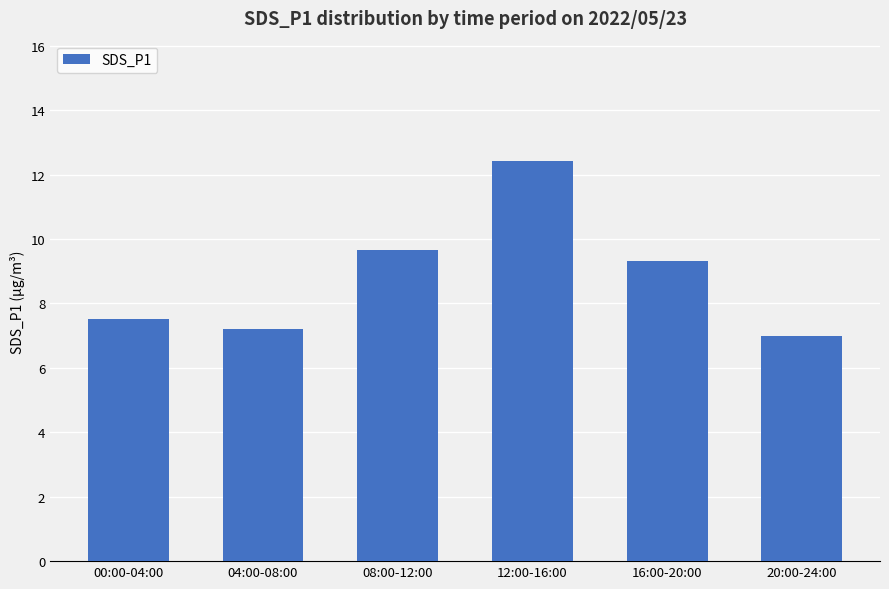

What is the average value?

8.9